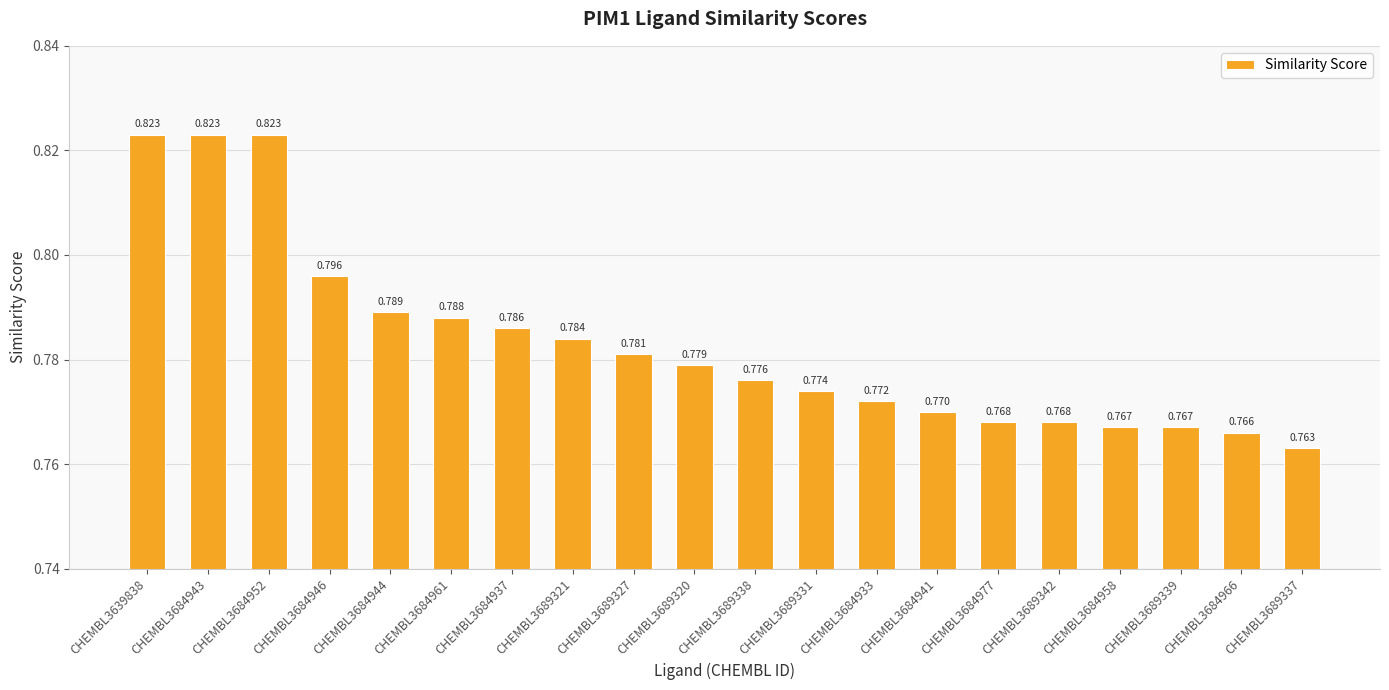

Reading left to right, extract all data points from this chart.

0.8	0.8	0.8	0.8	0.8	0.8	0.8	0.8	0.8	0.8	0.8	0.8	0.8	0.8	0.8	0.8	0.8	0.8	0.8	0.8